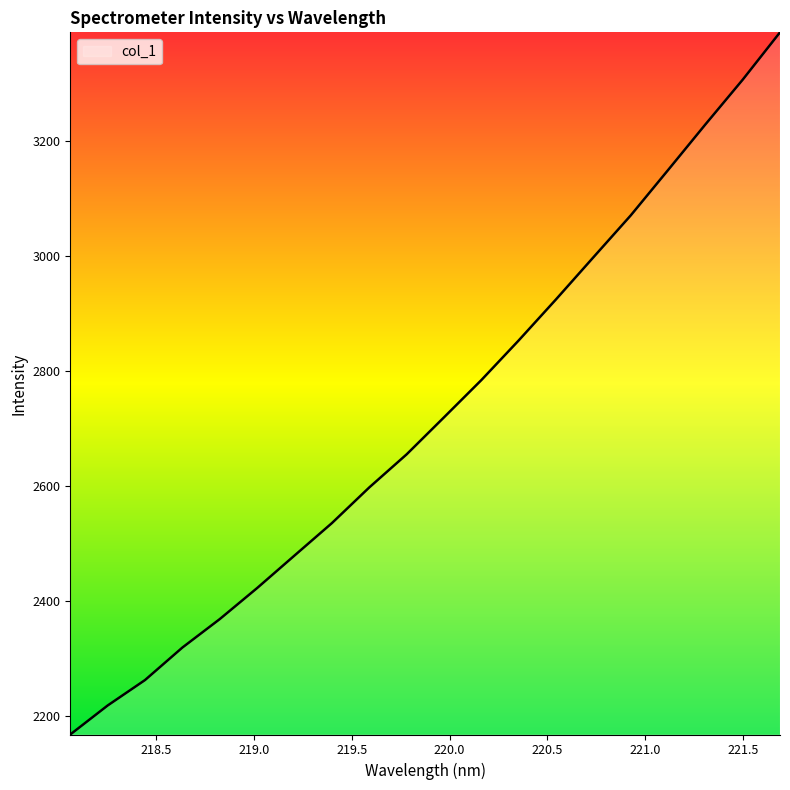

What is the difference between the maximum and minimum values?

1220.6